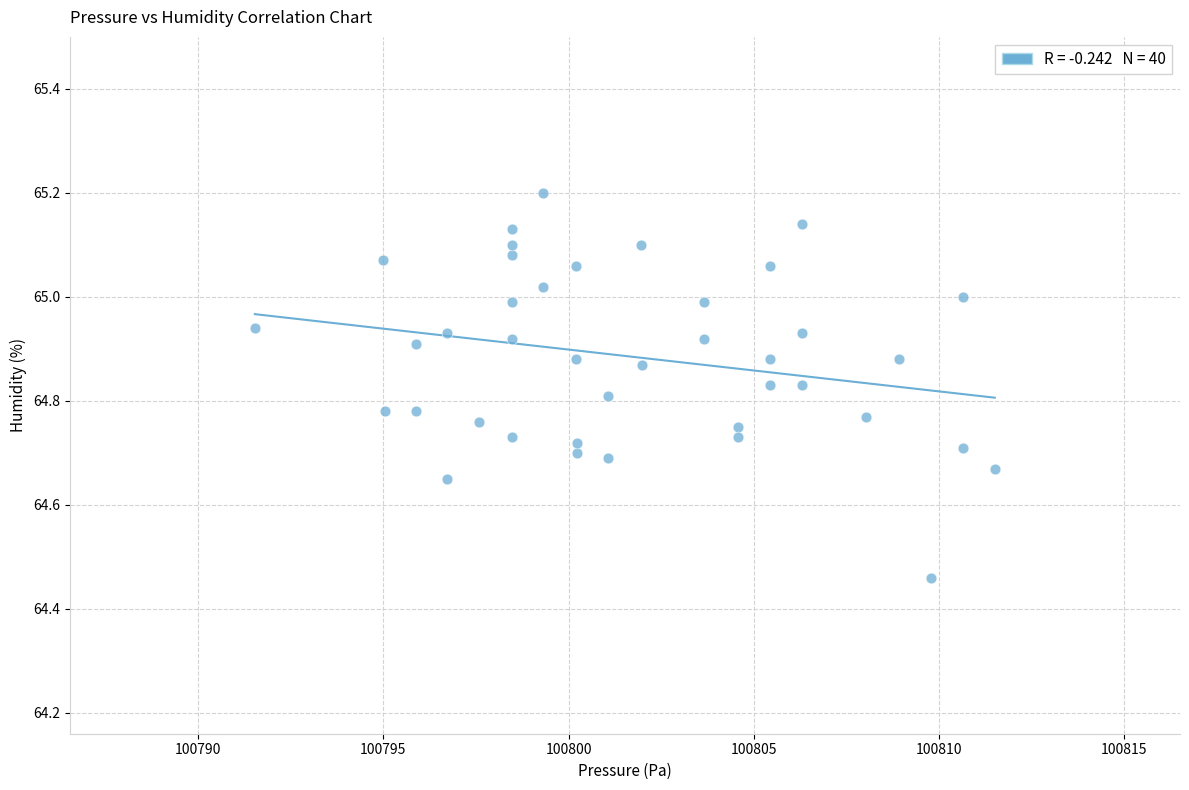

What is the range of Y values (max minus min)?

0.7